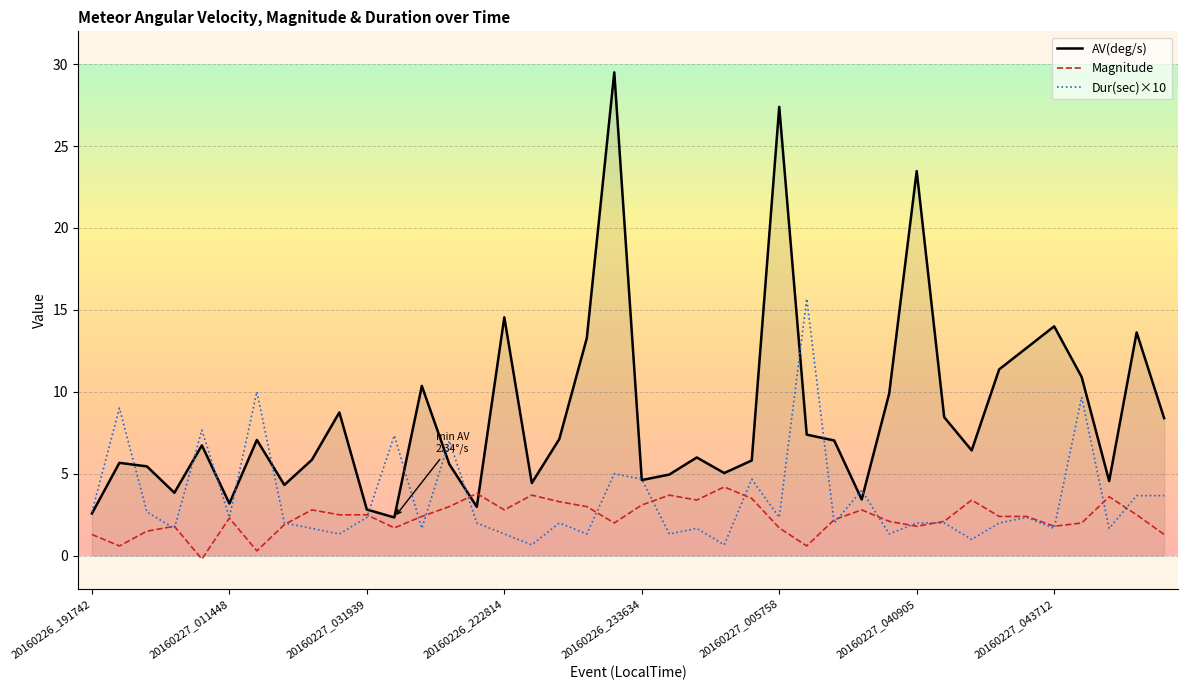

True or false: AV(deg/s) has more than 2 points higher than both neighbors.

True